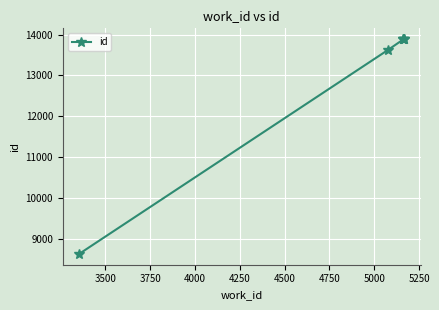

What is the greatest value displayed?

13889